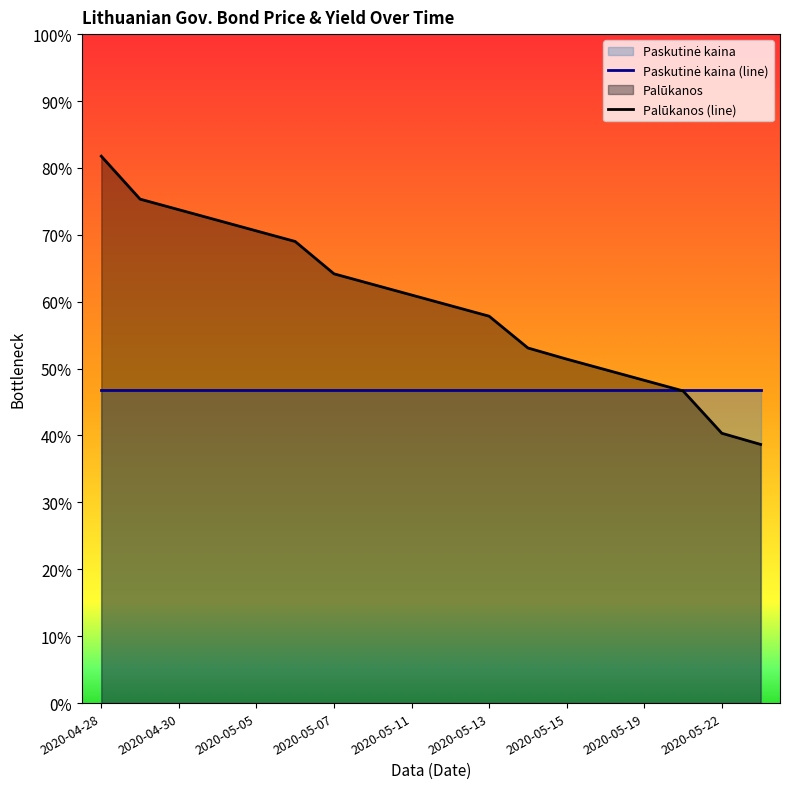

What is the label of the 10th point from the left?

9